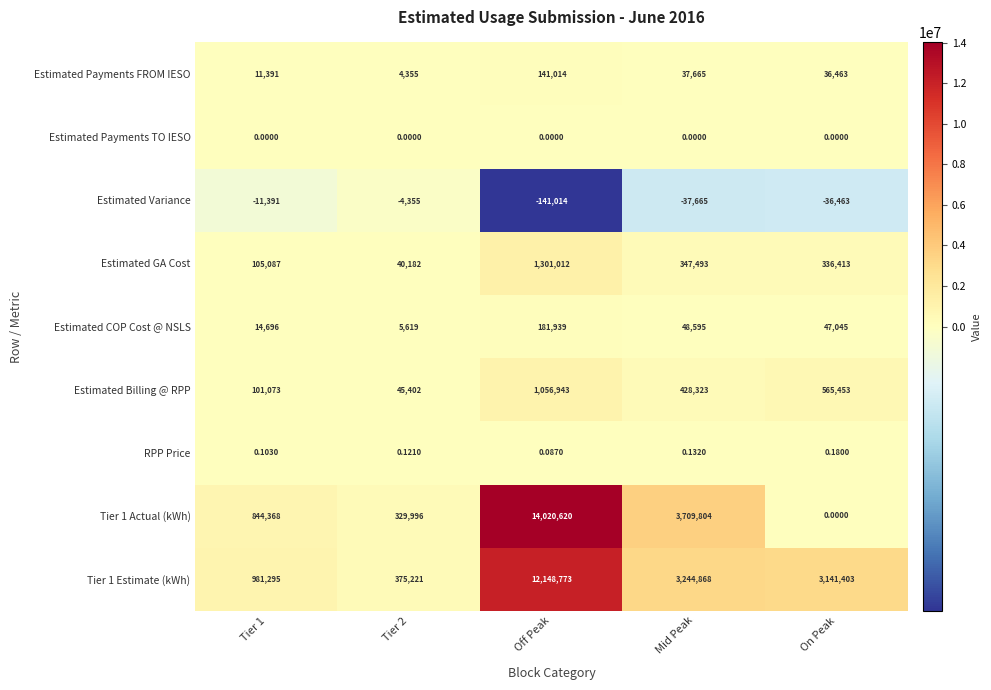

Which series has the largest total across all categories?

Tier 1 Estimate (kWh)